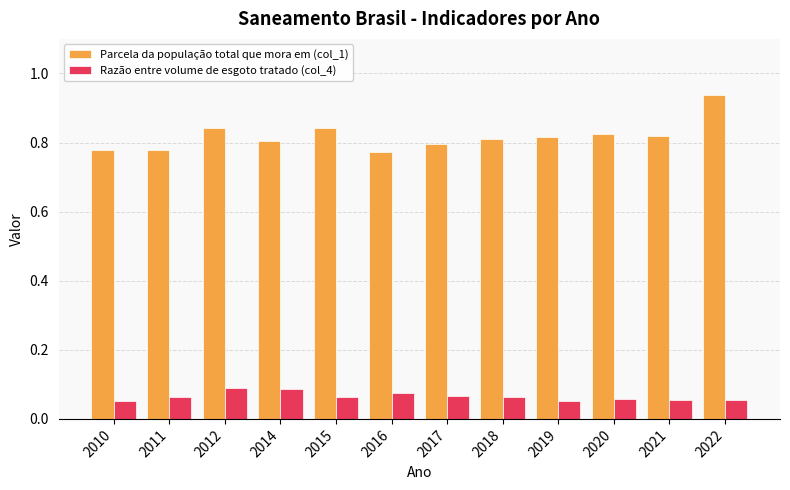

Does the chart contain any negative values?

No